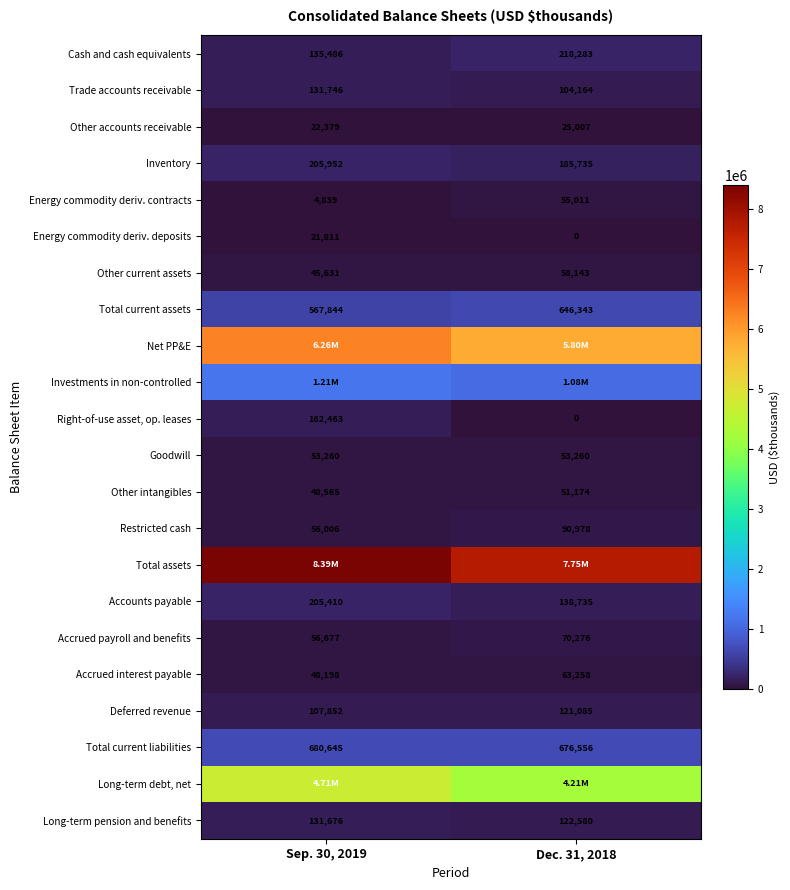

Rank the categories by Accrued interest payable value from highest to lowest.

Dec. 31, 2018, Sep. 30, 2019